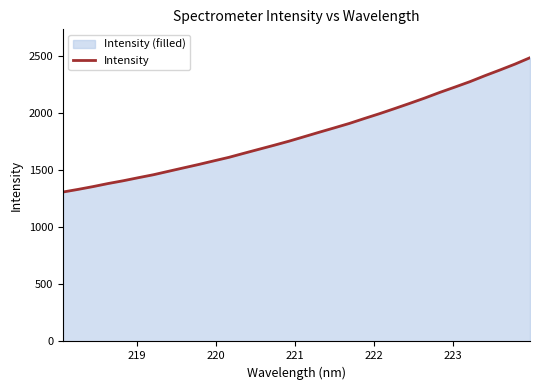

What is the difference between the maximum and minimum values?

1177.4